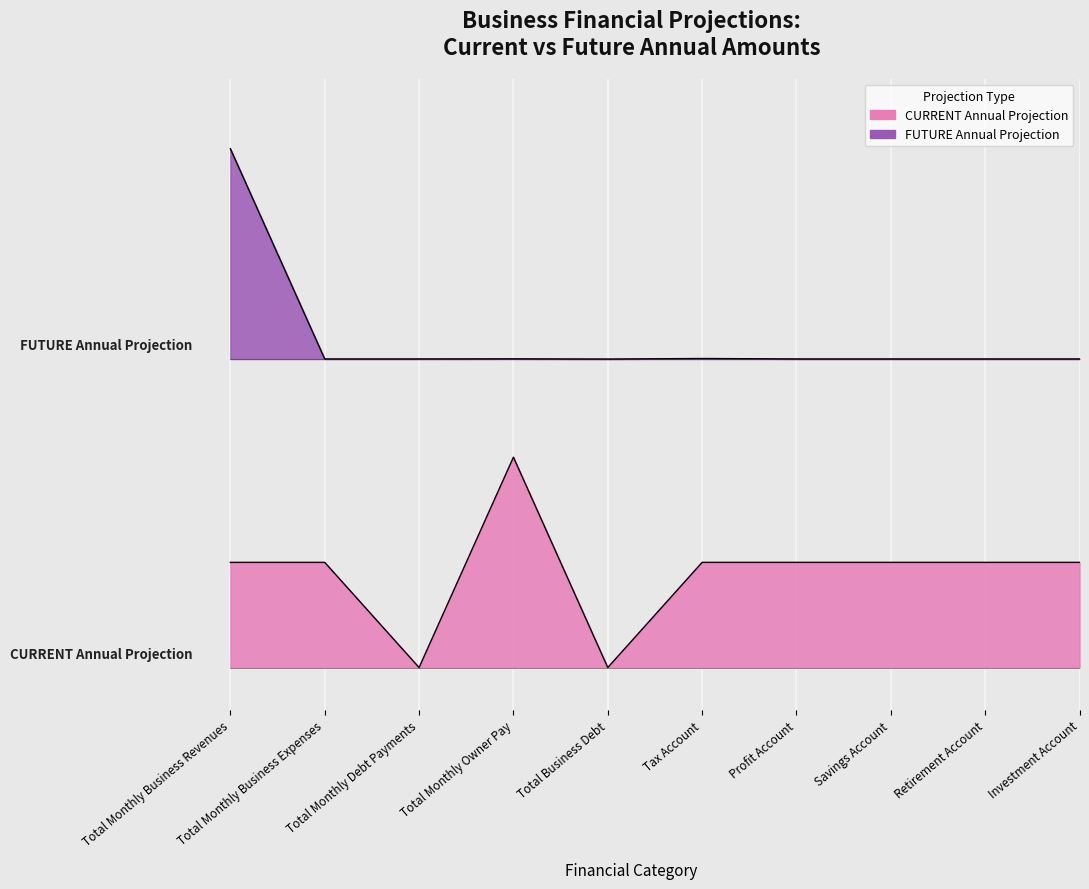

Which series has the largest total across all categories?

FUTURE Annual Projection